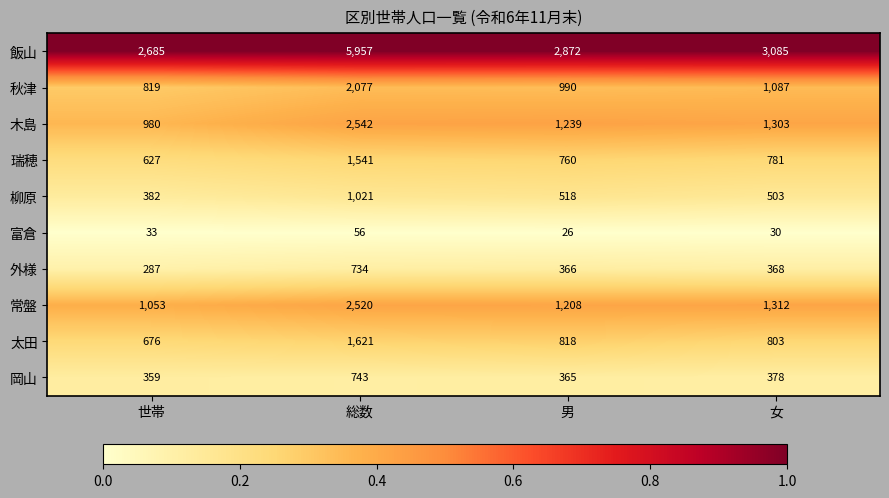

Which series changed the most between 総数 and 女?

飯山